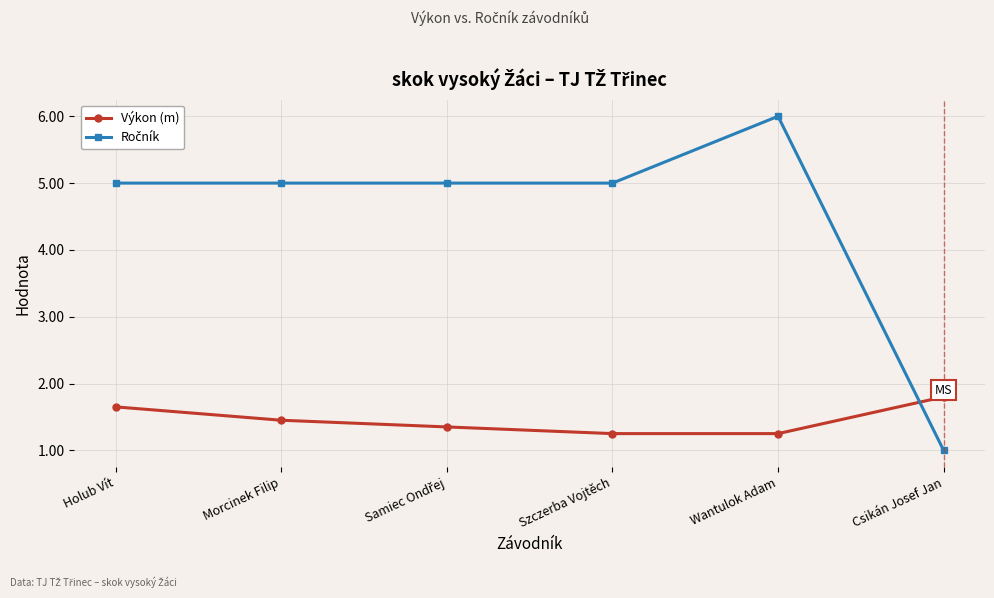

How many lines are shown in the chart?

2